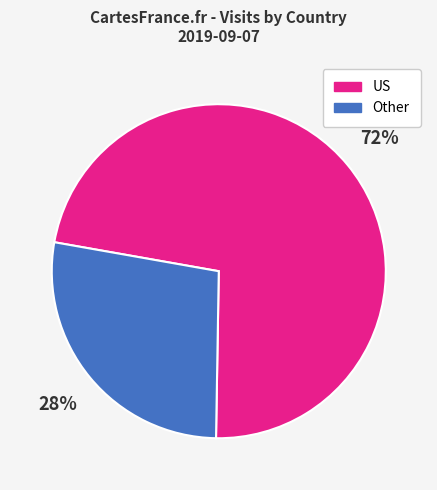

To the nearest percent, what percentage of the pie is Other?

28%